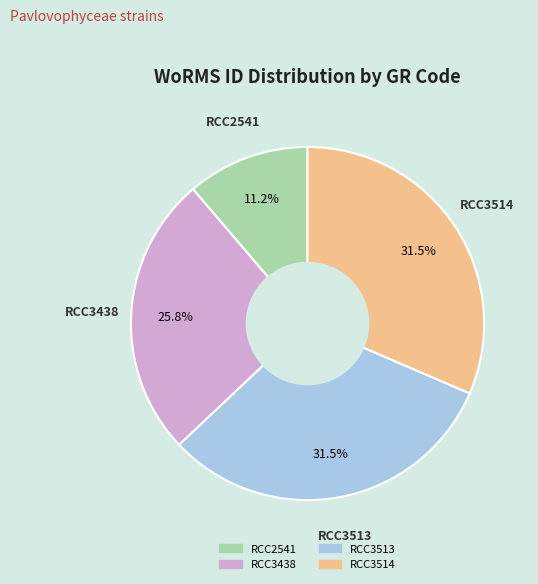

Which has a higher value, RCC3514 or RCC3438?

RCC3514